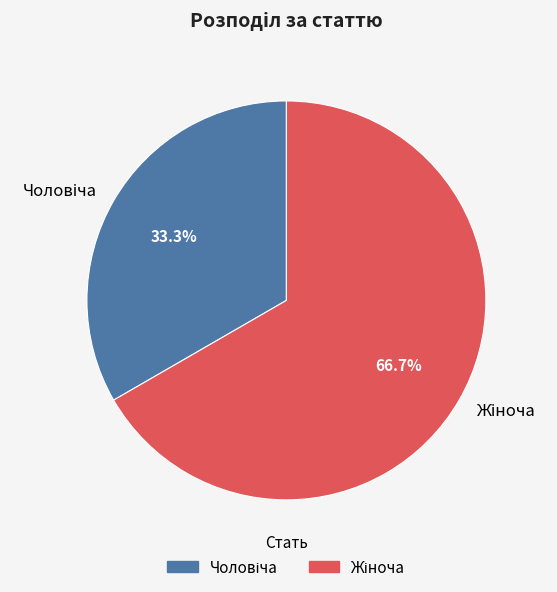

Is there any slice that represents more than half of the pie?

Yes